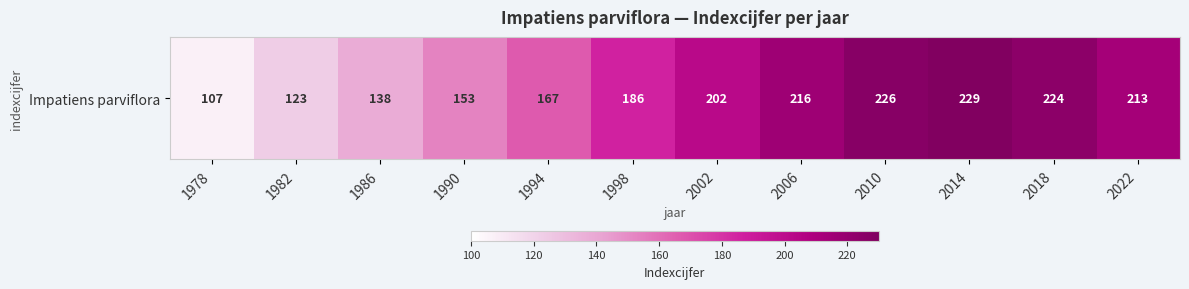

True or false: the data shows 123 at 1982.

True